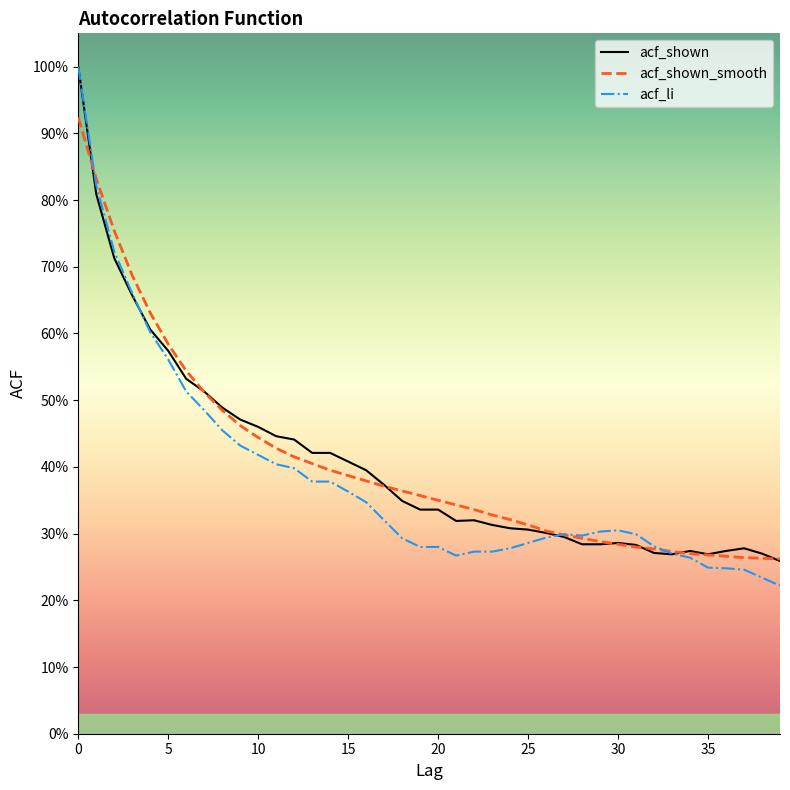

What is the value of the acf_shown_smooth point at the 12th from the left?

0.4